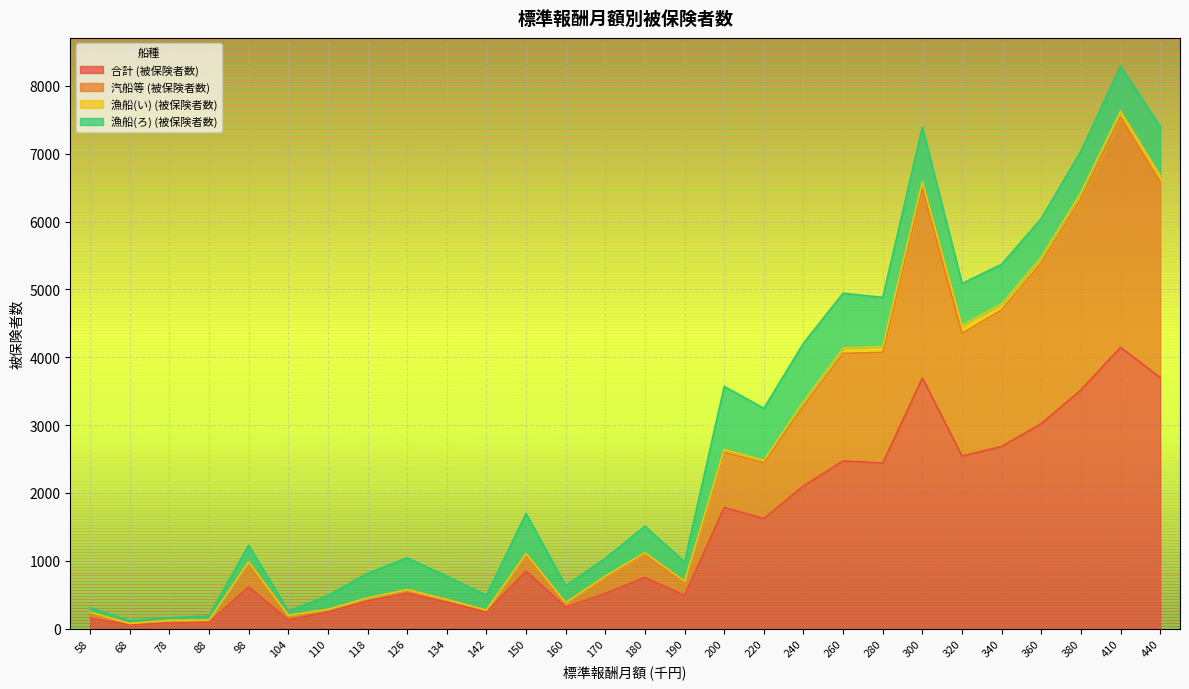

True or false: 合計 (被保険者数) and 汽船等 (被保険者数) cross at least once.

False